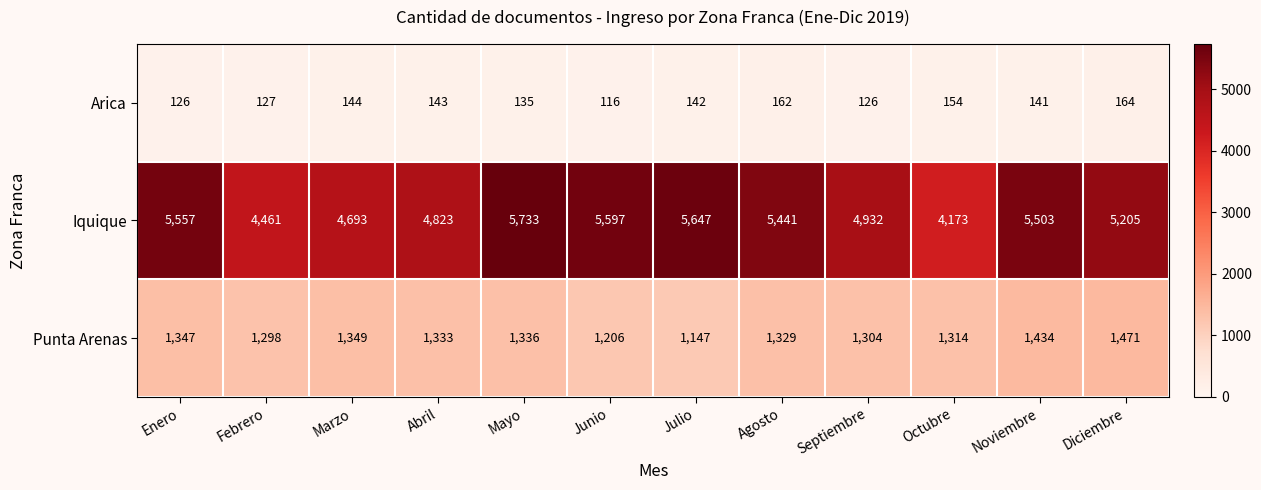

The Punta Arenas series shows 1434 at Noviembre. True or false?

True